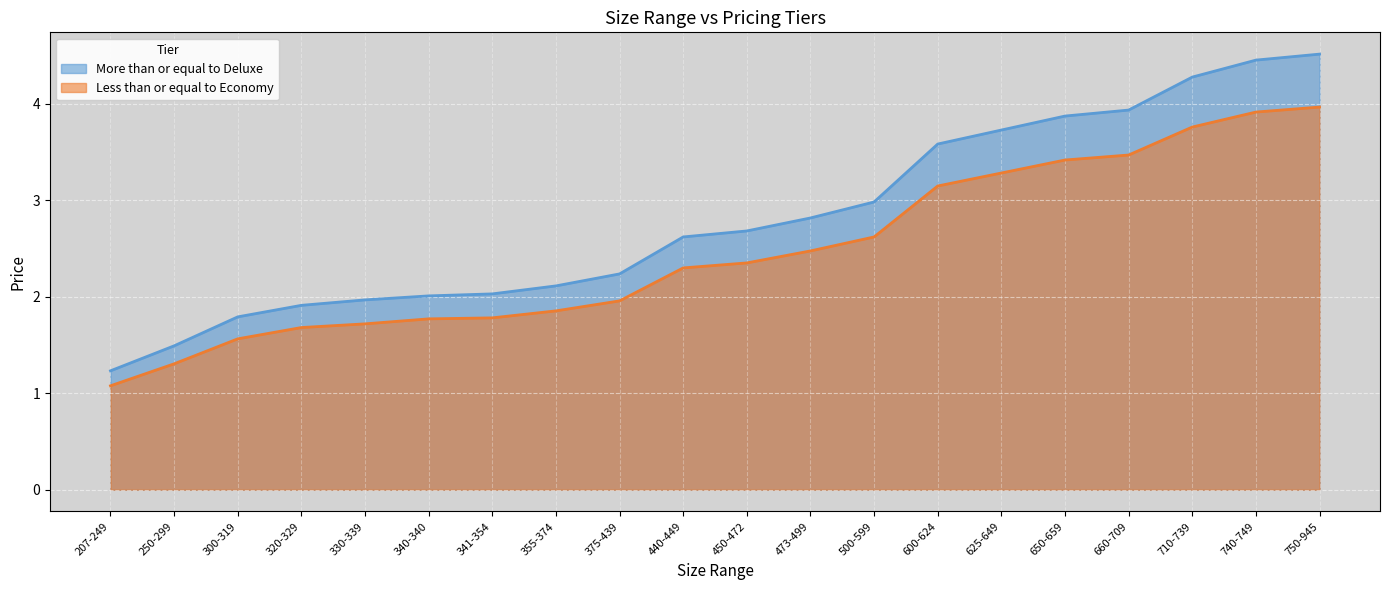

Reading right to left, extract all data points from this chart.

Less than or equal to Economy: 4.0	3.9	3.8	3.5	3.4	3.3	3.1	2.6	2.5	2.3	2.3	2.0	1.9	1.8	1.8	1.7	1.7	1.6	1.3	1.1
More than or equal to Deluxe: 4.5	4.5	4.3	3.9	3.9	3.7	3.6	3.0	2.8	2.7	2.6	2.2	2.1	2.0	2.0	2.0	1.9	1.8	1.5	1.2